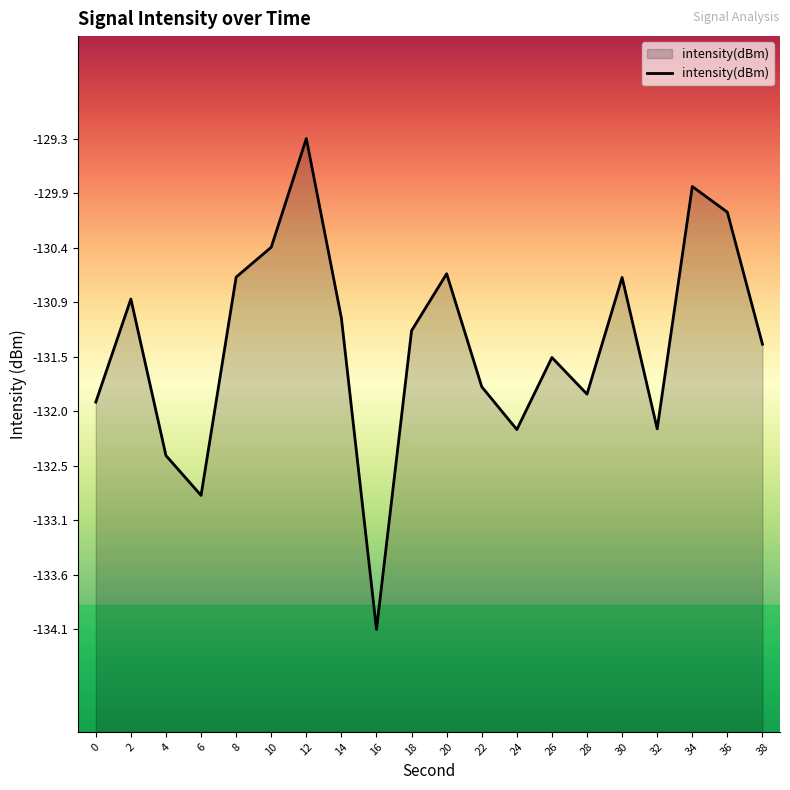

What is the sum of the values at 10 and 16?

-264.6